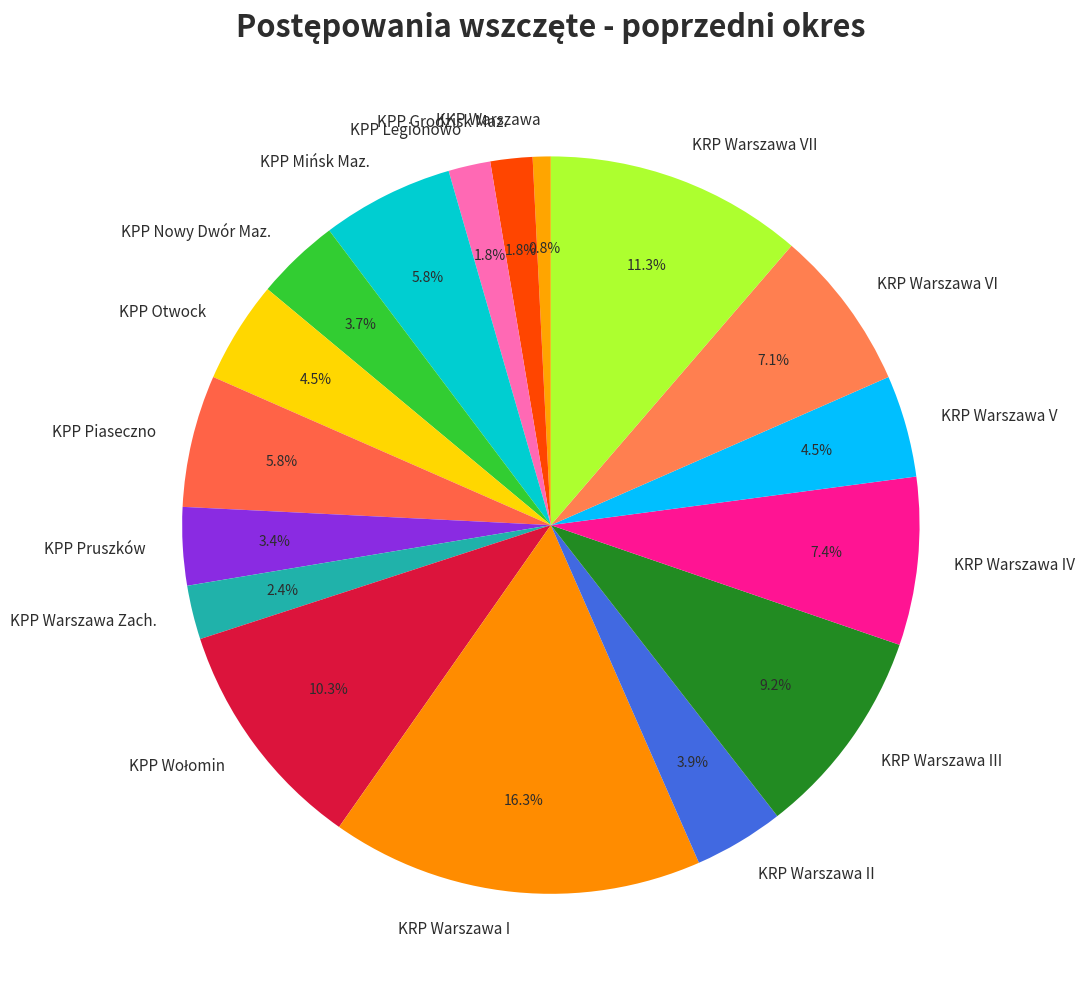

What is the smallest slice in the pie chart?

KKP Warszawa